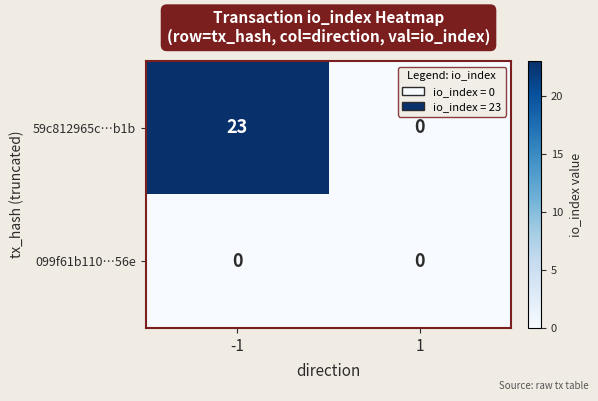

What is the difference between the 59c812965c…b1b values at -1 and 1?

23